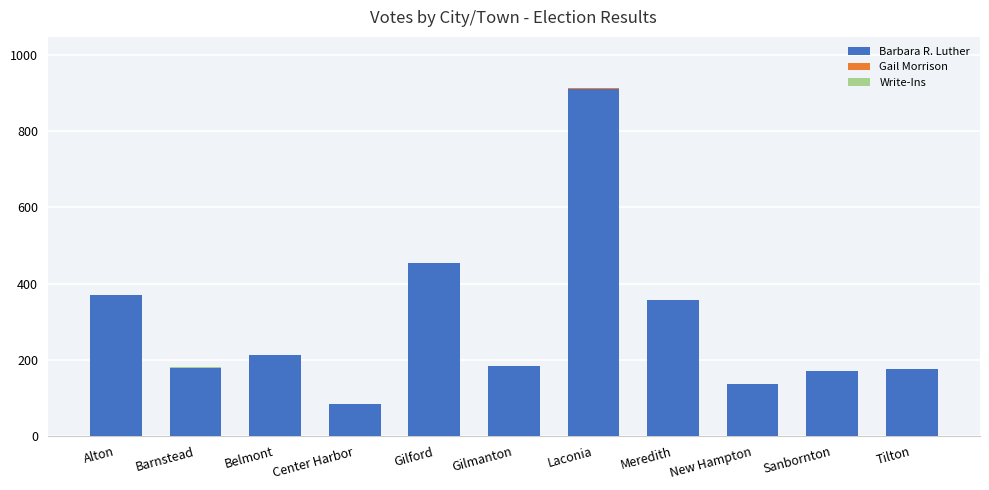

True or false: Barbara R. Luther has a value of 250 at Sanbornton.

False